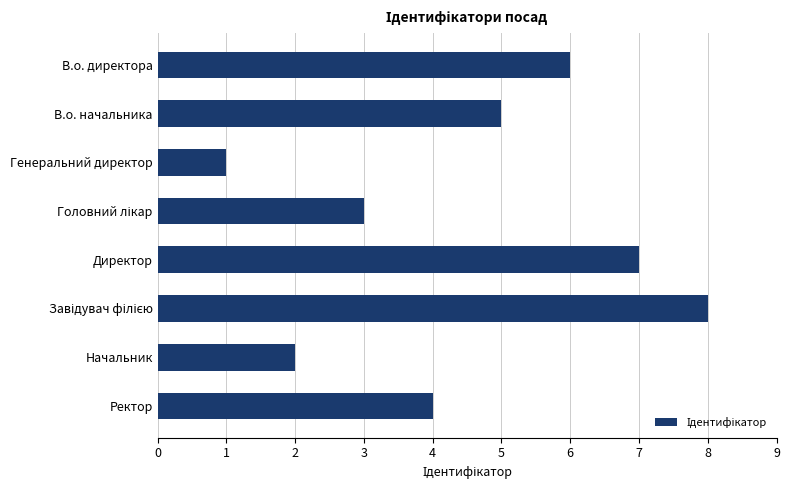

What is the label of the 1st bar from the top?

В.о. директора